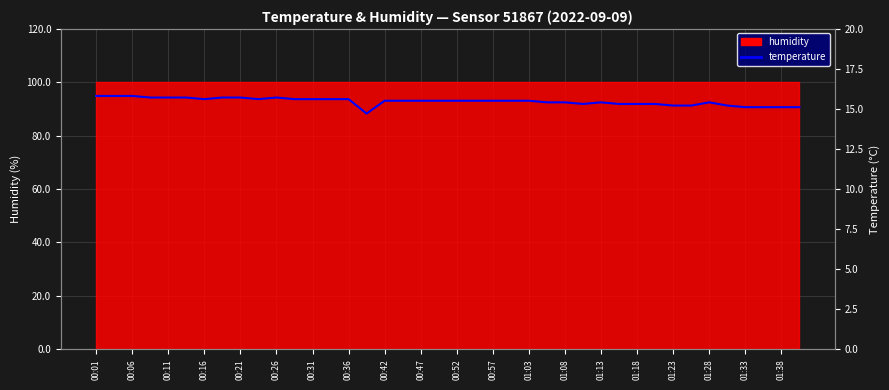

Between 00:06 and 00:42, which is larger?

00:06